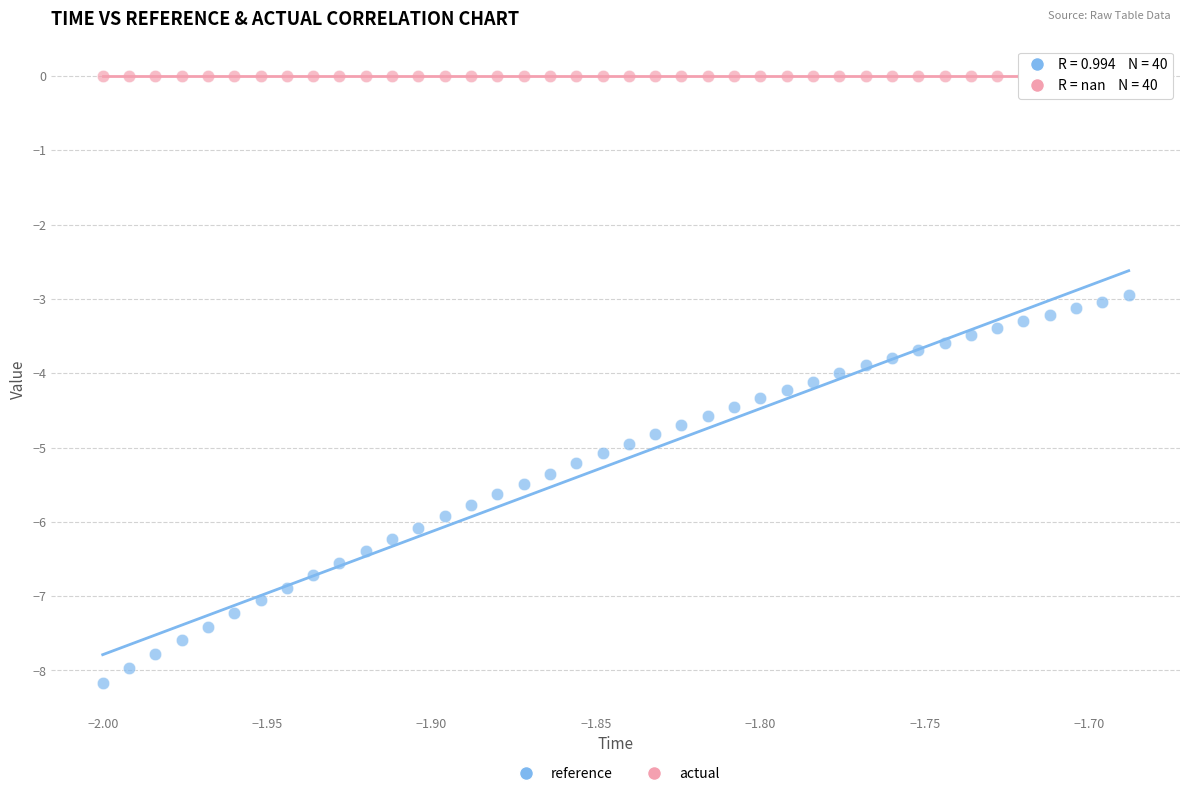

What are all the series names shown in the legend?

reference, actual